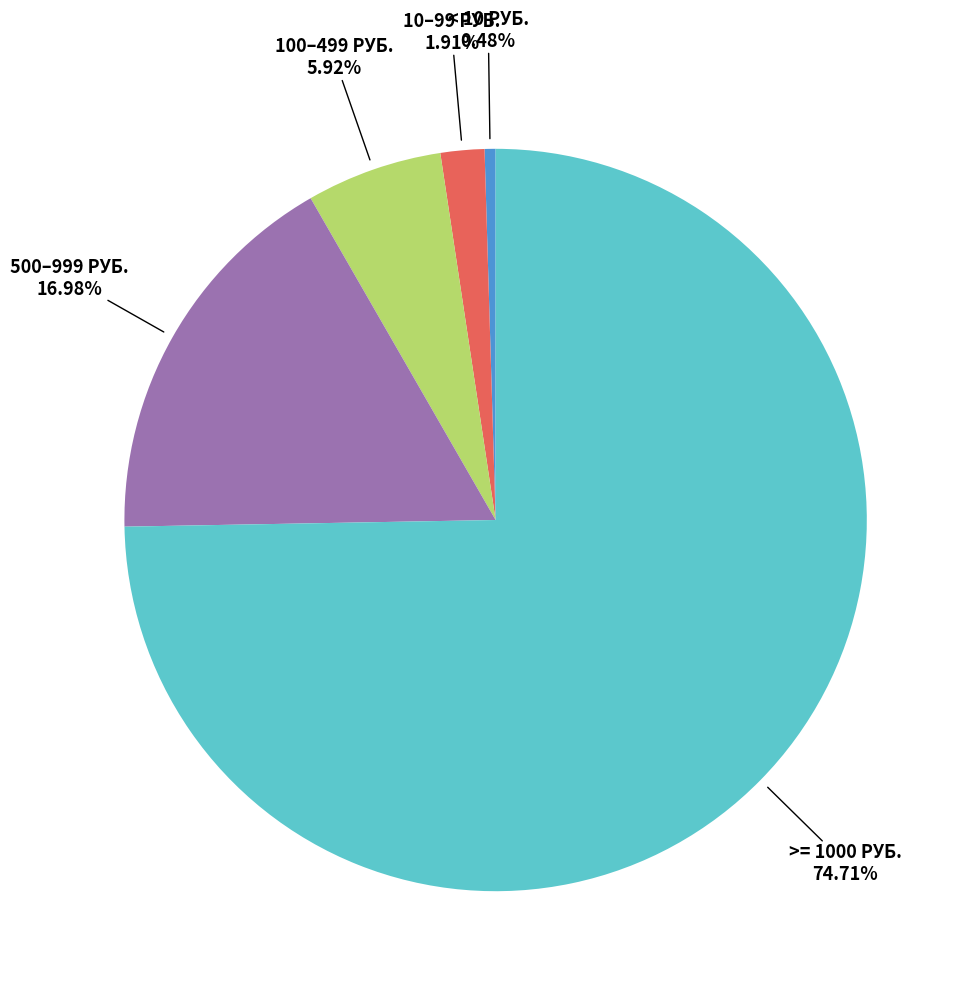

Rank the categories by value from highest to lowest.

>= 1000 РУБ., 500–999 РУБ., 100–499 РУБ., 10–99 РУБ., < 10 РУБ.